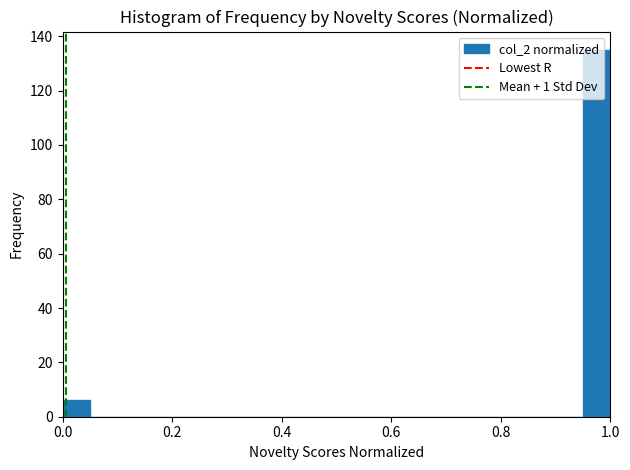

Read against the x-axis, roughly where is the centre of the tallest bar?

0.98